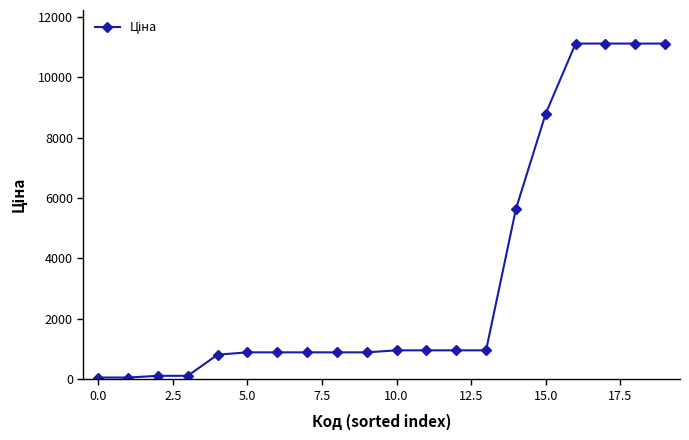

How many data points does each series have?

20